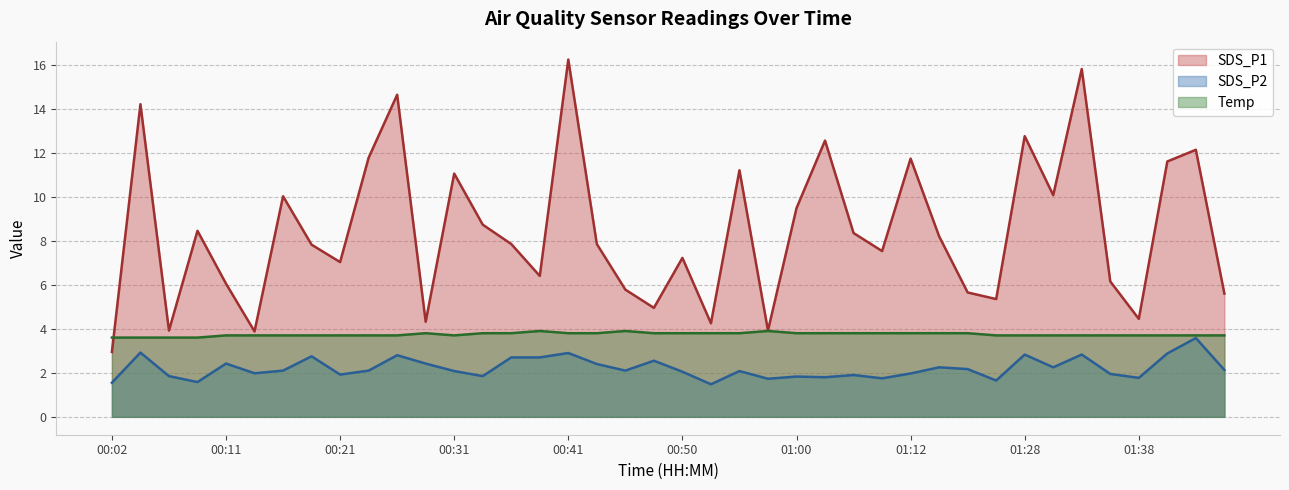

List the labels in order of Temp value, smallest first.

00:02, 00:04, 00:07, 00:09, 00:11, 00:14, 00:16, 00:19, 00:21, 00:24, 00:26, 00:31, 01:26, 01:28, 01:30, 01:33, 01:35, 01:38, 01:40, 01:43, 01:45, 00:28, 00:33, 00:36, 00:41, 00:43, 00:48, 00:50, 00:53, 00:55, 01:00, 01:03, 01:05, 01:07, 01:12, 01:15, 01:18, 00:38, 00:45, 00:58